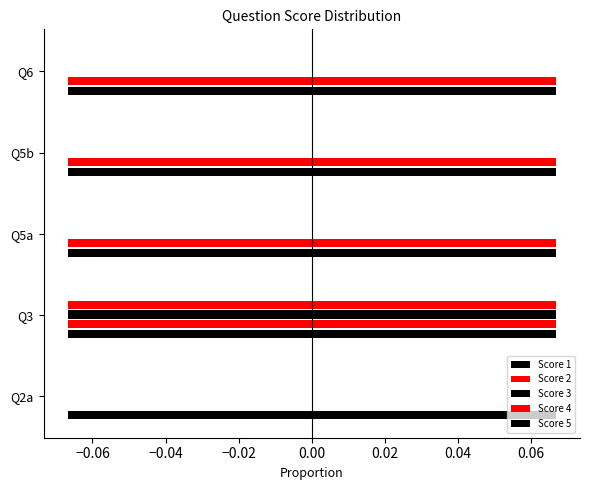

What is the difference between the maximum and minimum values in the Score 4 series?

0.1